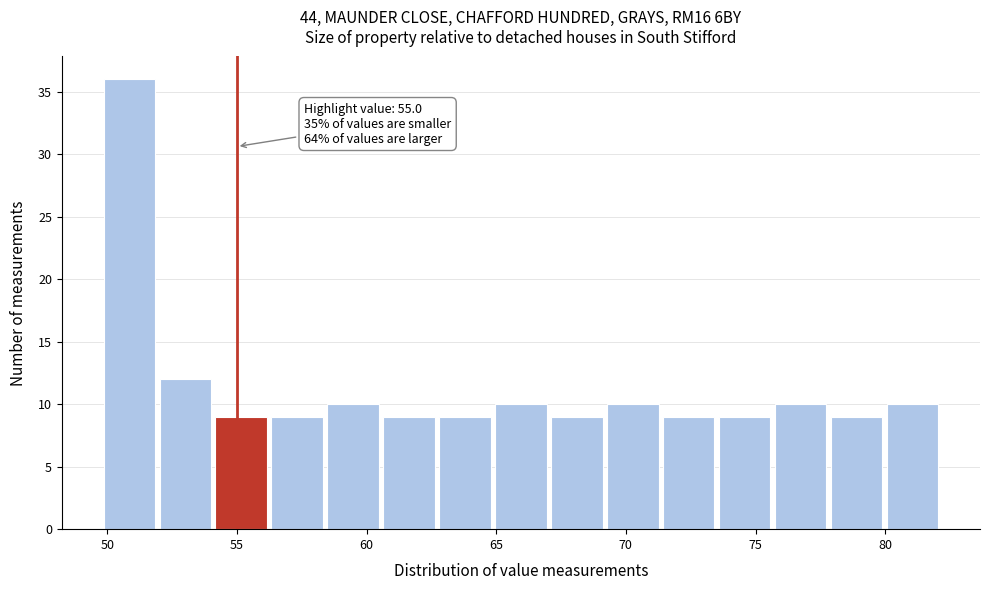

Which range on the x-axis has the tallest bar?

50.0 to 52.0